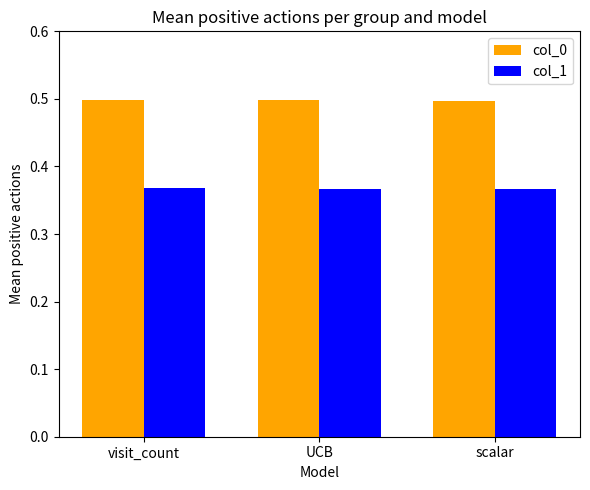

Is the value of col_0 at visit_count greater than the value of col_1 at UCB?

Yes